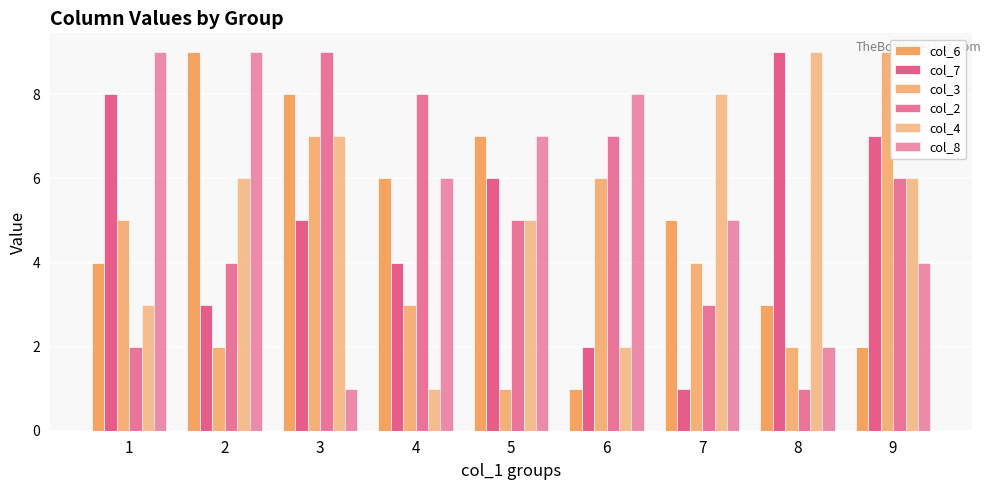

Rank the series at 3 from highest to lowest value.

col_2, col_6, col_3, col_4, col_7, col_8